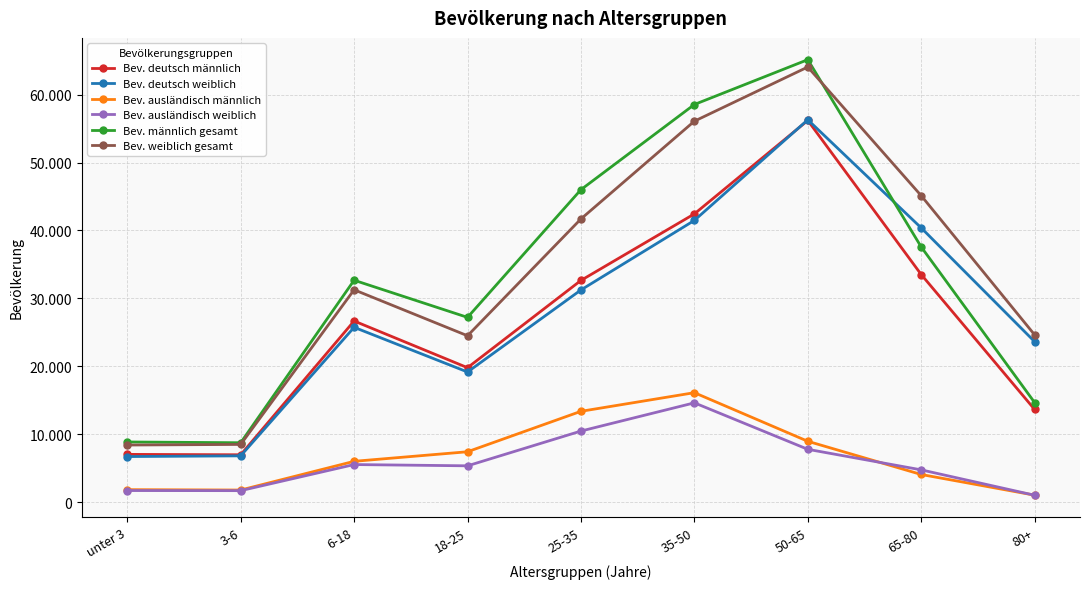

The Bev. deutsch männlich series shows 77526 at 50-65. True or false?

False